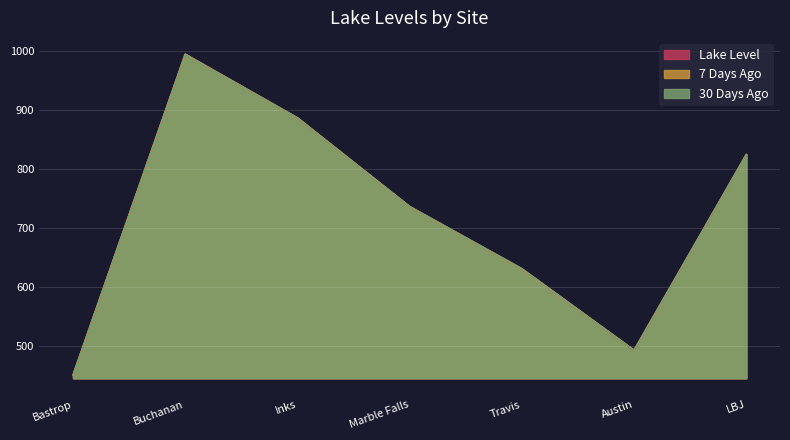

What is the label of the 7th point from the left?

LBJ